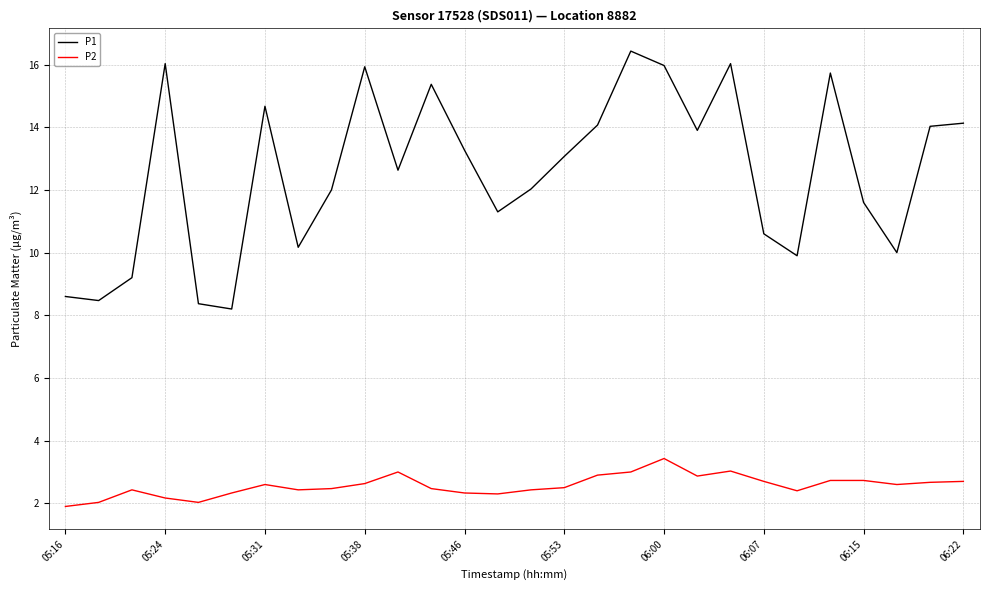

Does the chart have visible grid lines?

Yes